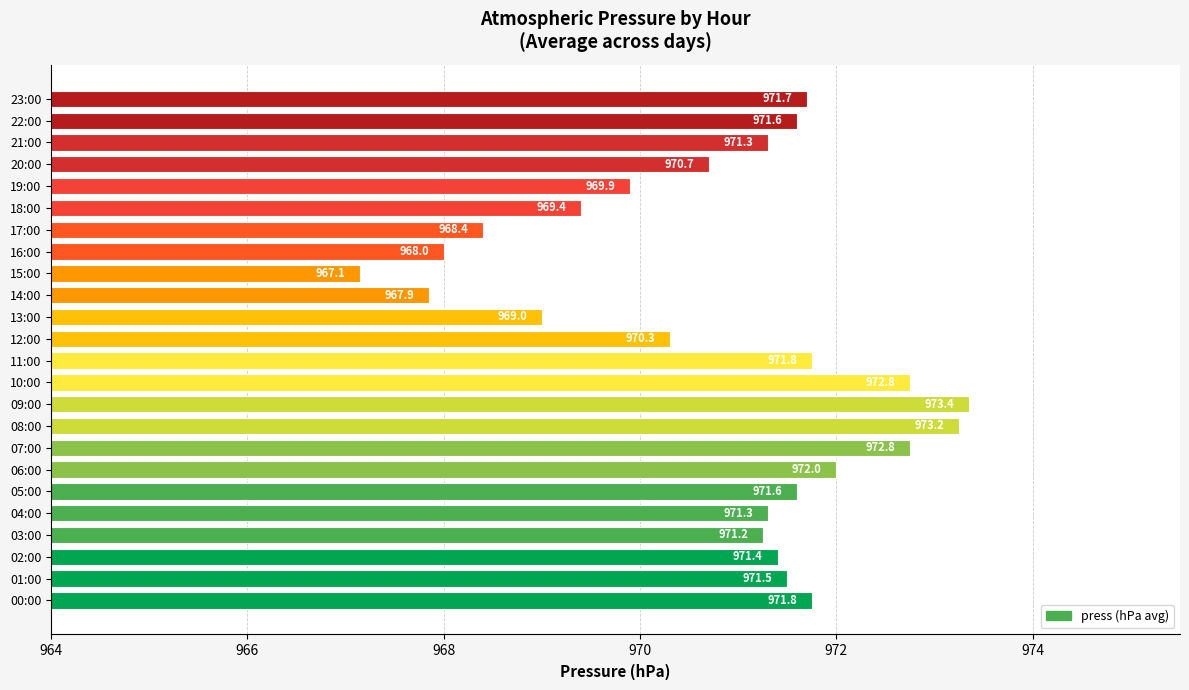

Between 08:00 and 10:00, which is larger?

08:00